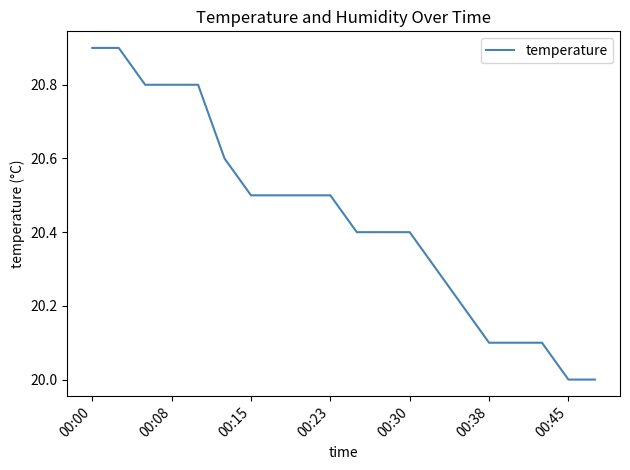

What is the minimum value shown in the chart?

20.0